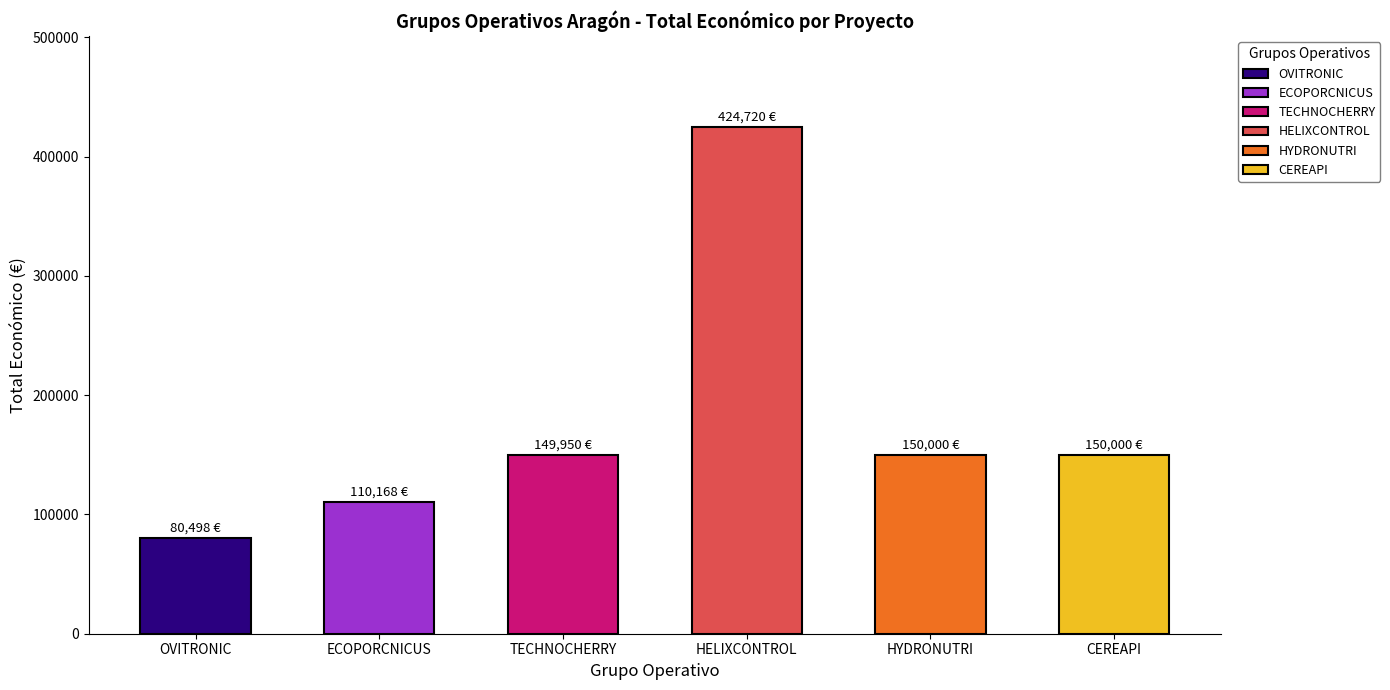

What is the approximate value at HELIXCONTROL?

424720